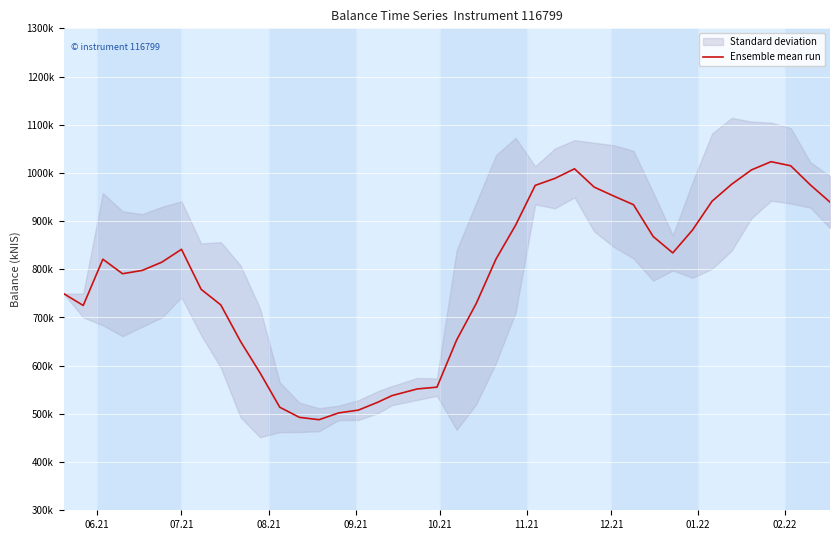

What is the sum of all values?

31317596.5